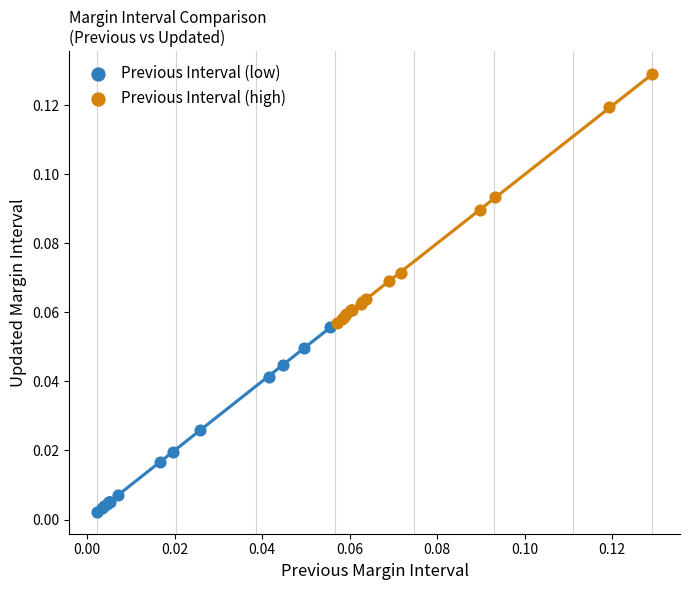

Which series has the largest Y range (max minus min)?

Previous Interval (high)